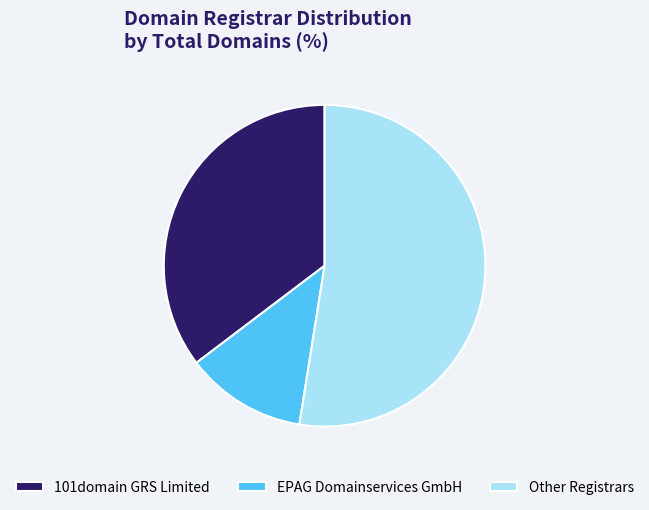

Is it true that 101domain GRS Limited is 41% of the pie?

False